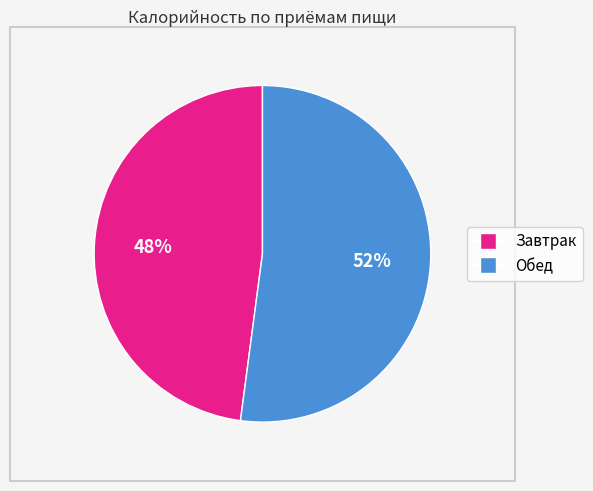

Which slice represents more than half of the pie?

Обед